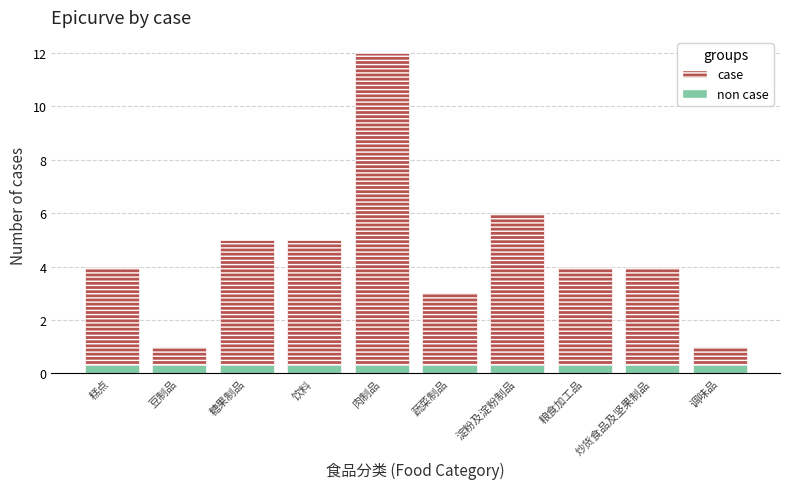

Which category has the lowest value across all series?

糕点